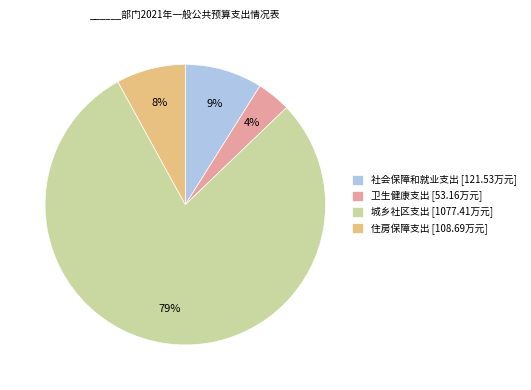

To the nearest percent, what is the combined percentage of 住房保障支出 and 卫生健康支出?

12%